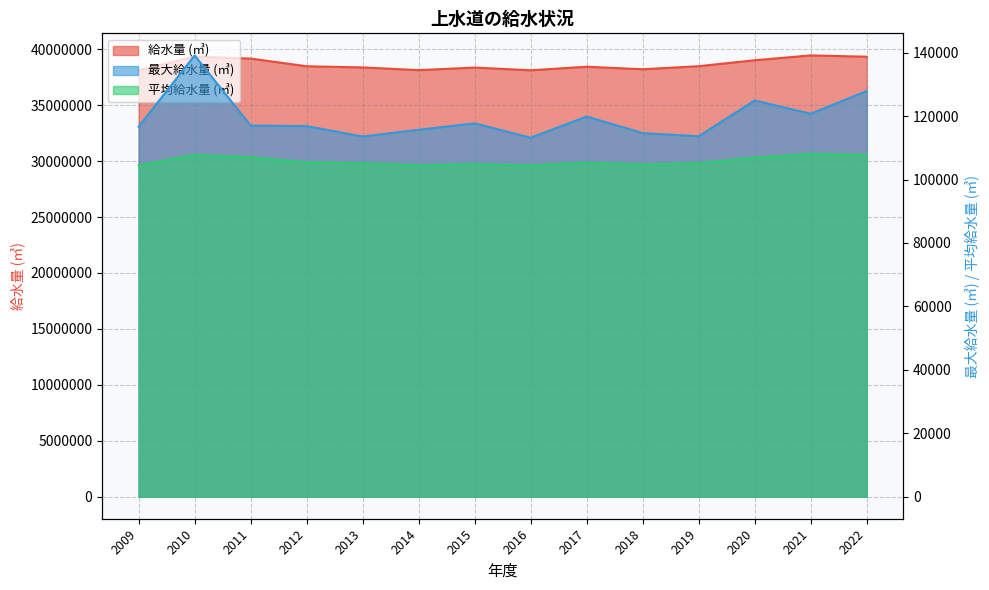

At which label does 給水量 (㎥) reach its minimum?

2016